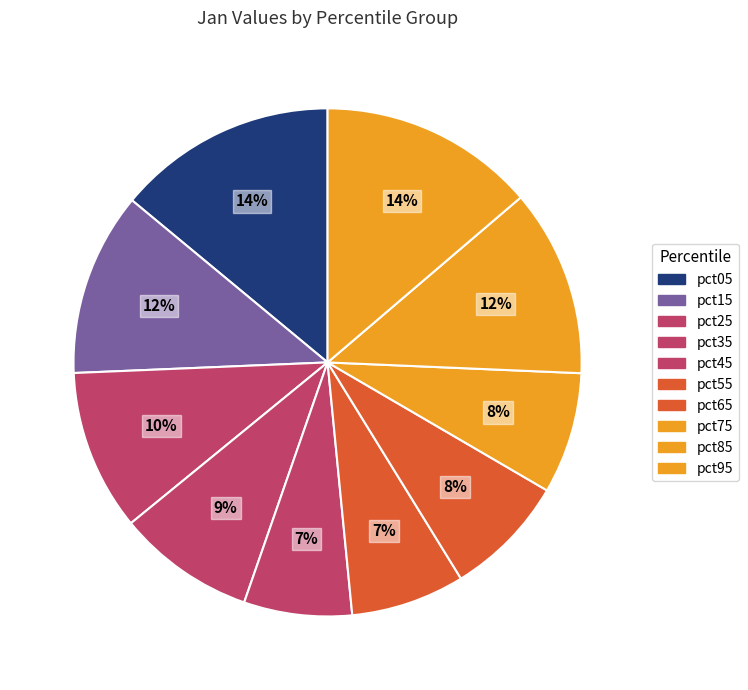

To the nearest percent, what percentage of the pie is pct65?

8%